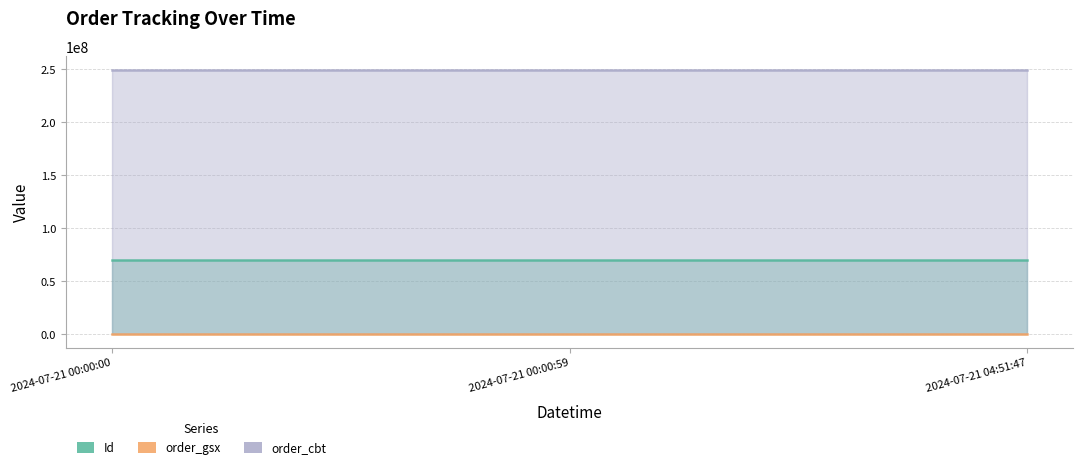

Which series changed the most between 2024-07-21 00:00:00 and 2024-07-21 04:51:47?

Id